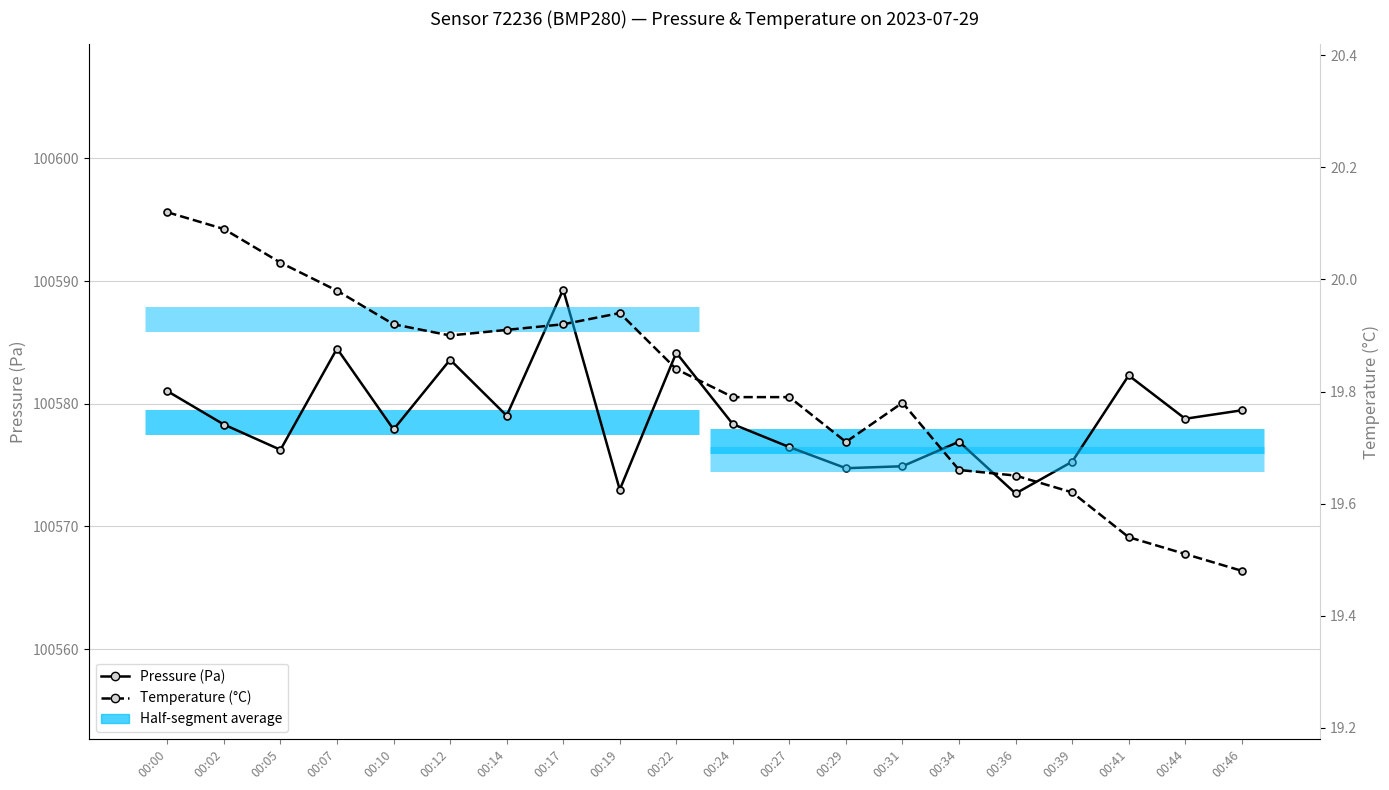

What is the smallest value displayed?

19.5